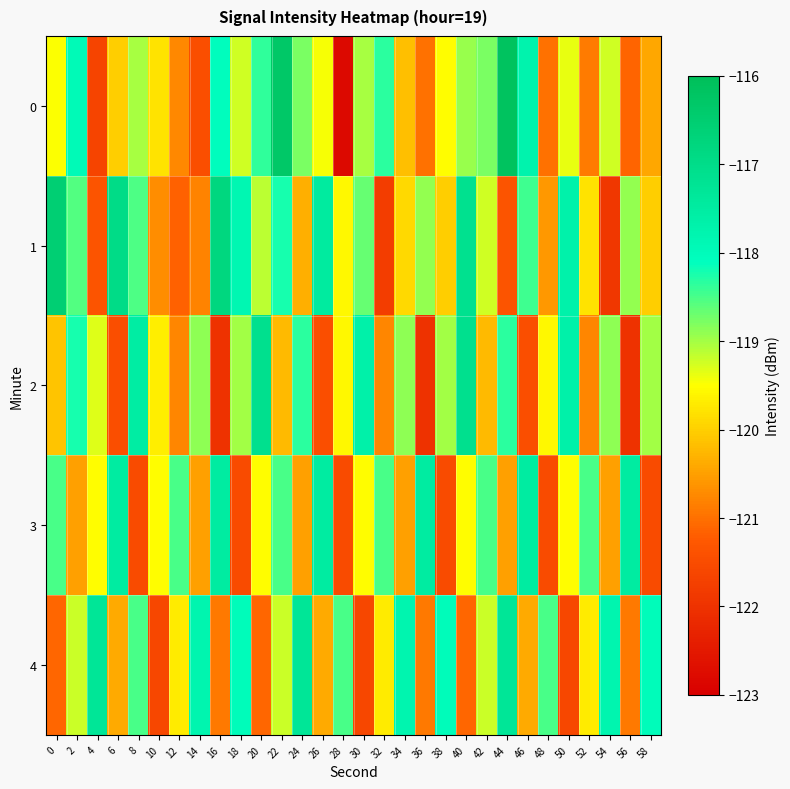

Count the number of data series in this chart.

5